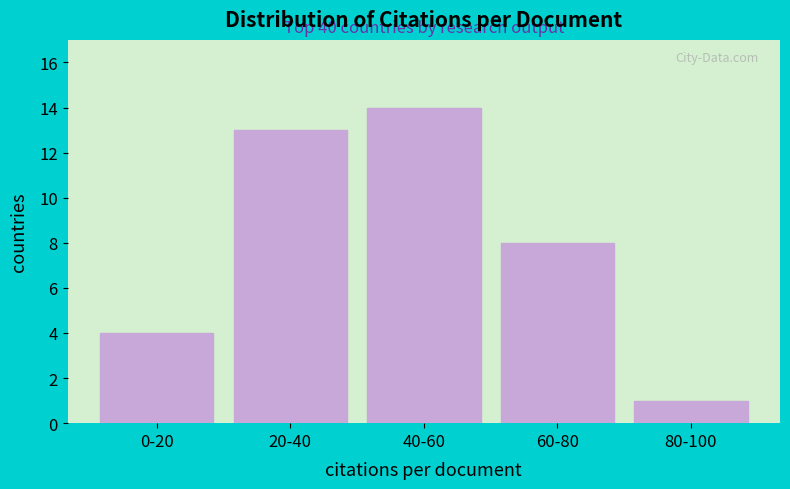

Reading left to right, extract all data points from this chart.

4	13	14	8	1